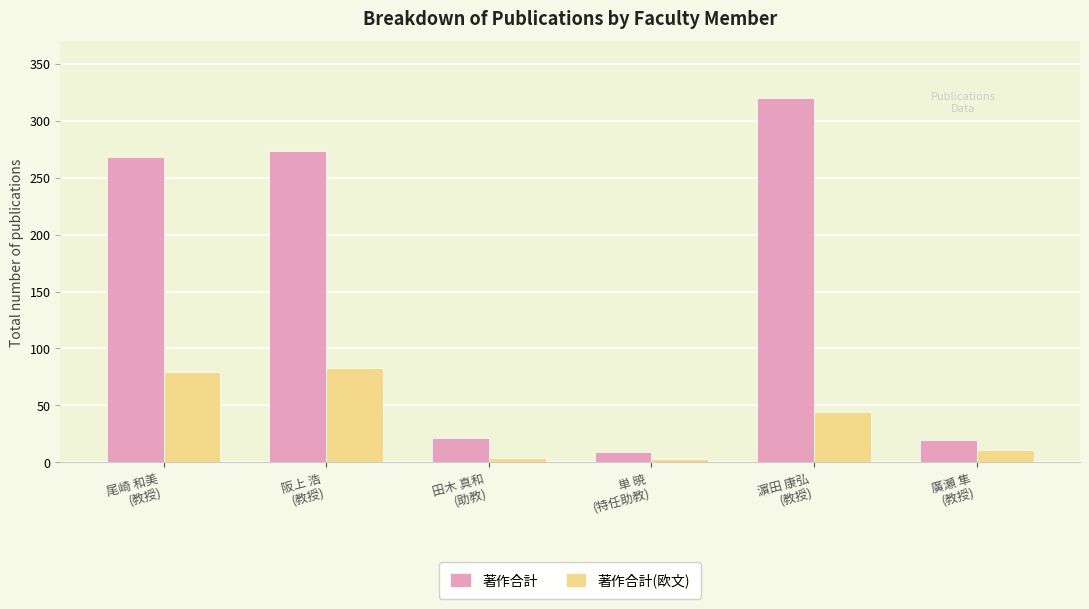

At which category is the sum across all series the highest?

濵田 康弘
(教授)